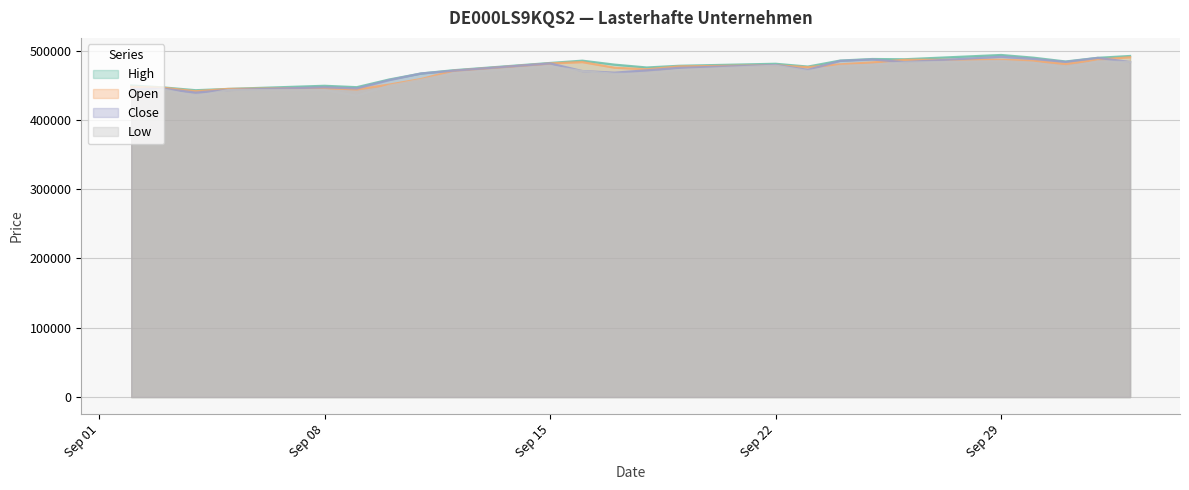

What is the label of the 3rd point from the left?

04.09.2025